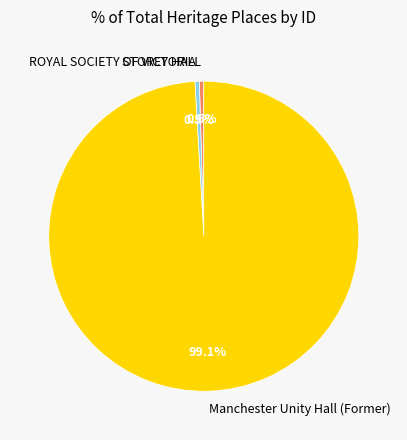

Approximately how many times larger is the value at ROYAL SOCIETY OF VICTORIA compared to STOREY HALL?

1.0